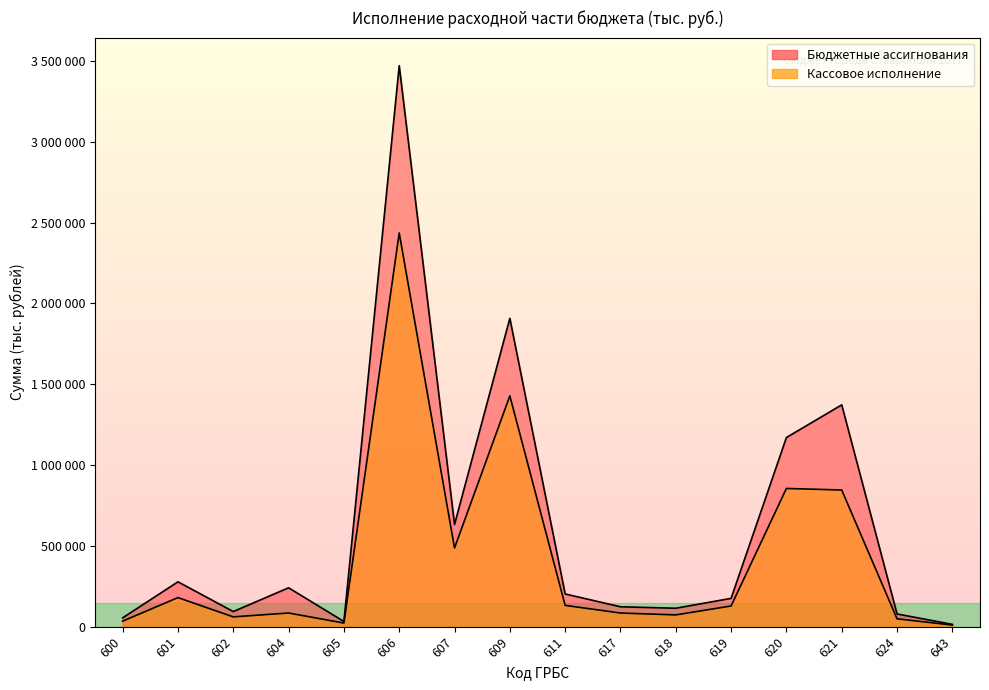

The Кассовое исполнение series shows 321027 at 607. True or false?

False